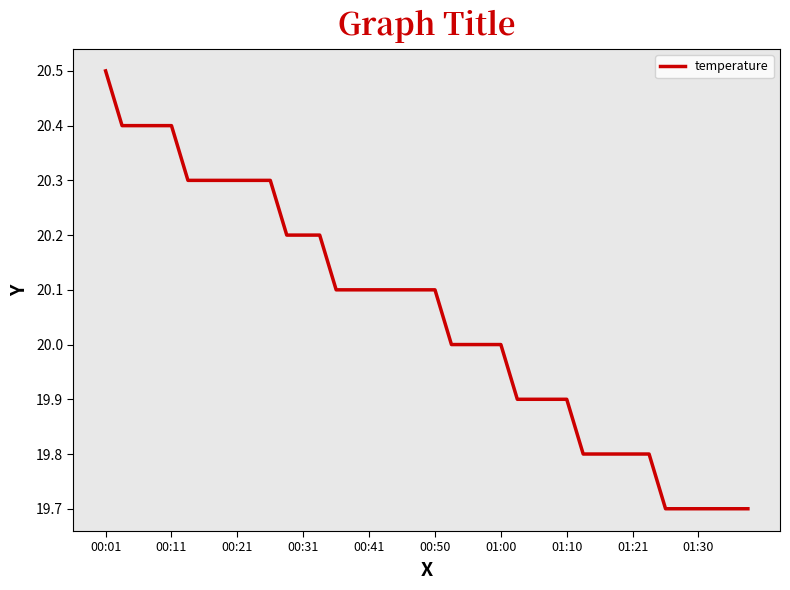

What is the sum of all values?

802.0